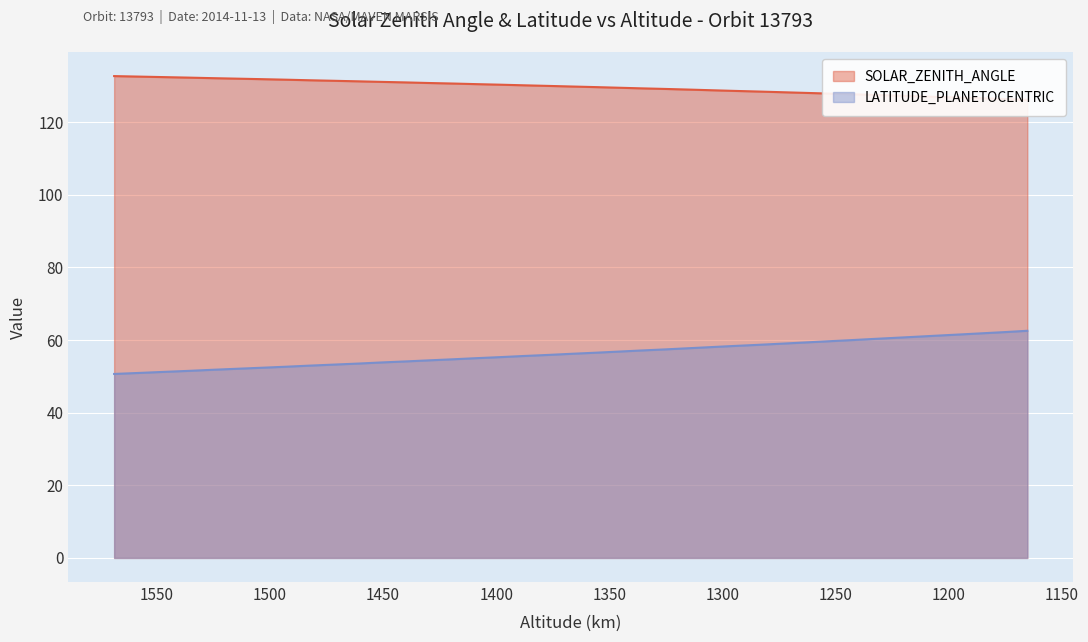

What is the sum of the LATITUDE_PLANETOCENTRIC values at 1398 and 1174?

117.5